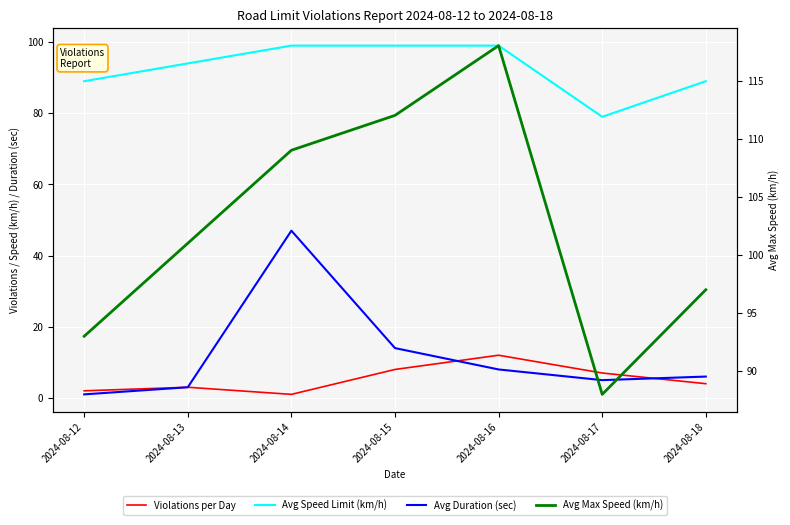

True or false: Avg Speed Limit (km/h) and Avg Max Speed (km/h) cross at least once.

False